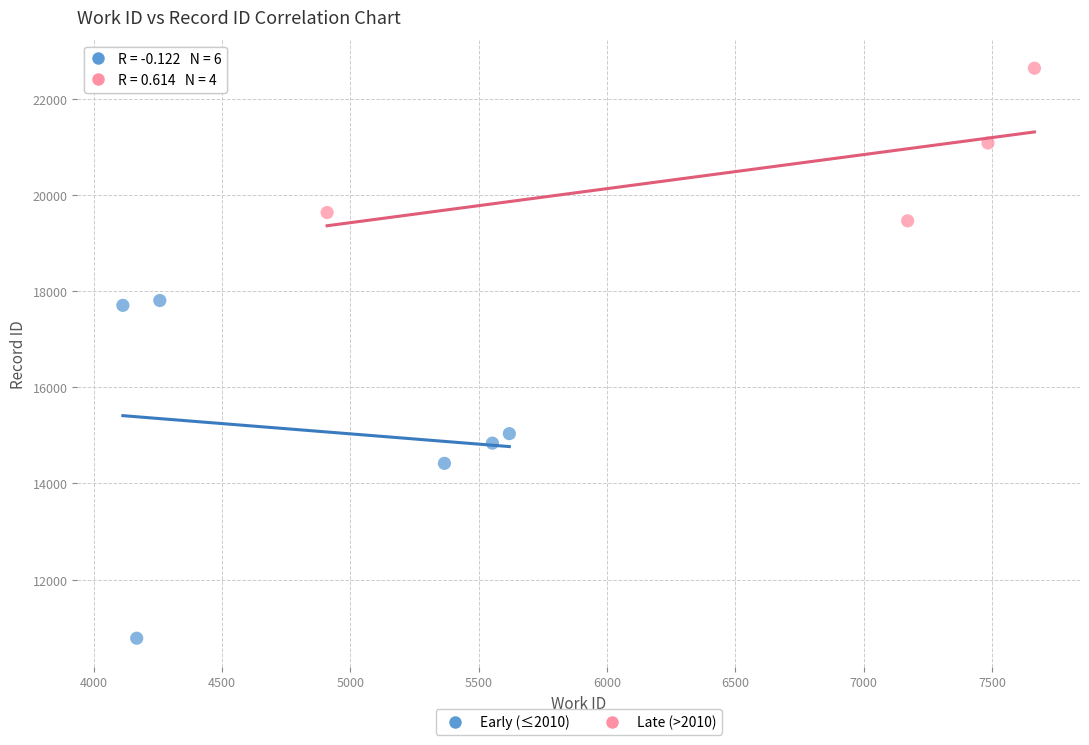

Which series has the widest spread of Y values?

Early (≤2010)